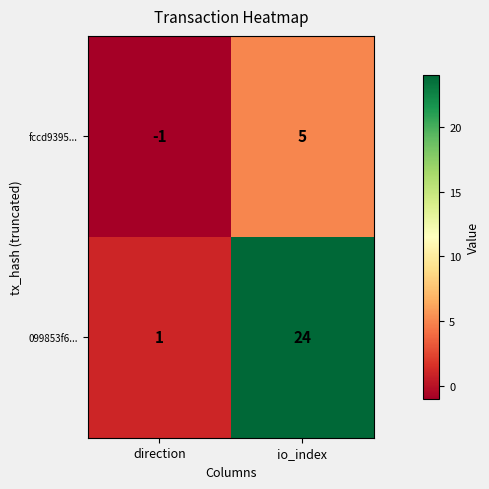

Rank the categories by fccd9395... value from highest to lowest.

io_index, direction